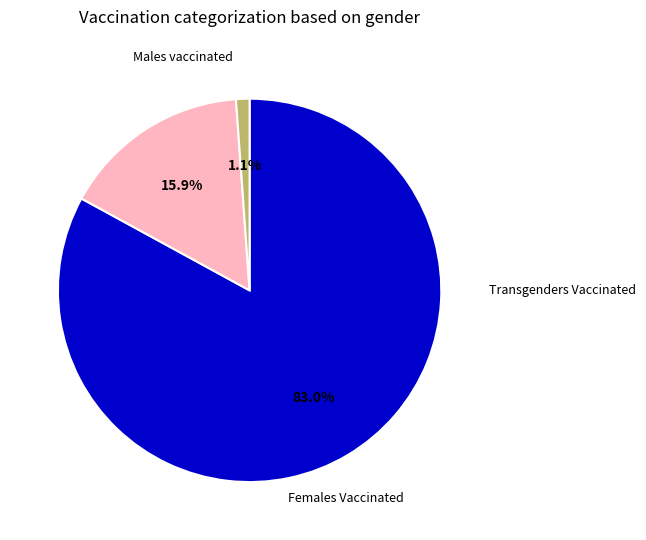

Is there any slice that represents more than half of the pie?

Yes